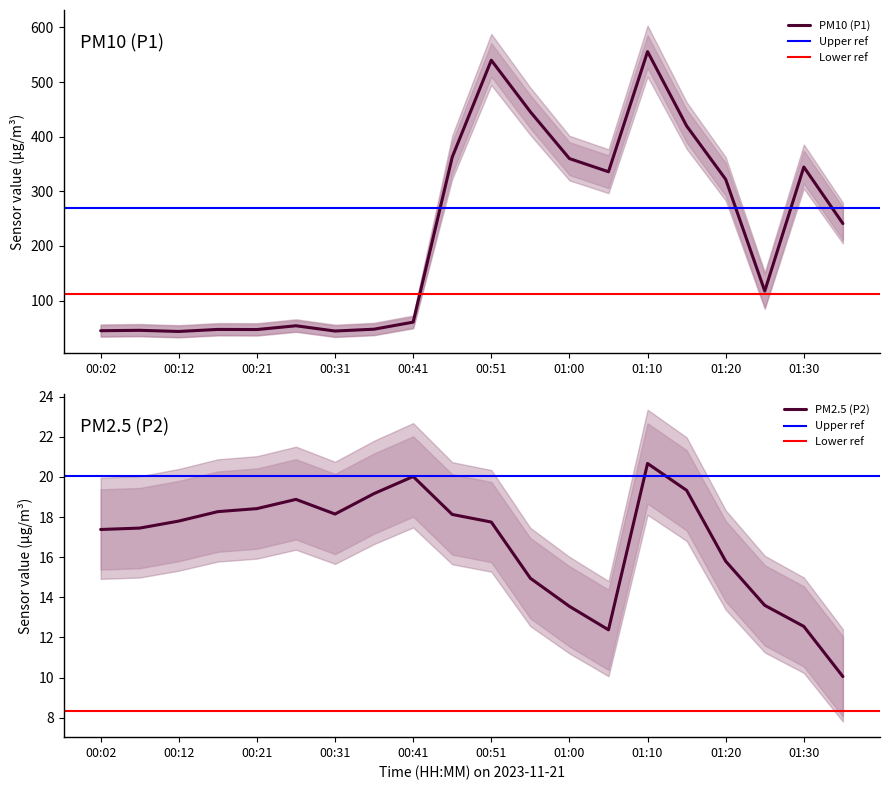

What is the sum of the P1 values at 00:21 and 01:20?

369.0